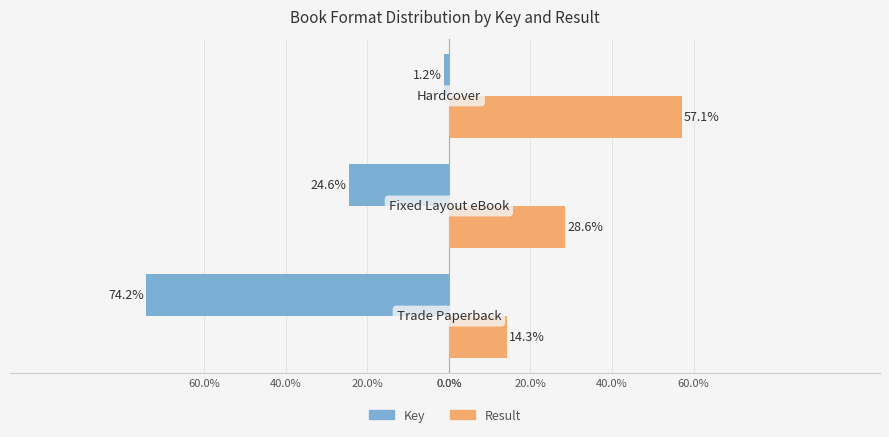

What are all the series names shown in the legend?

Key, Result